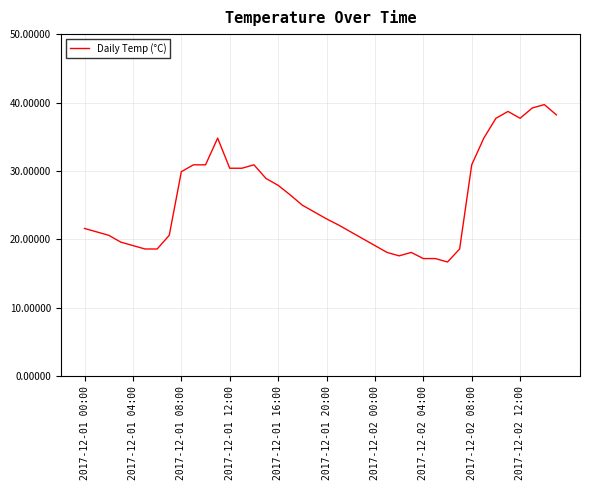

What is the greatest value displayed?

39.7